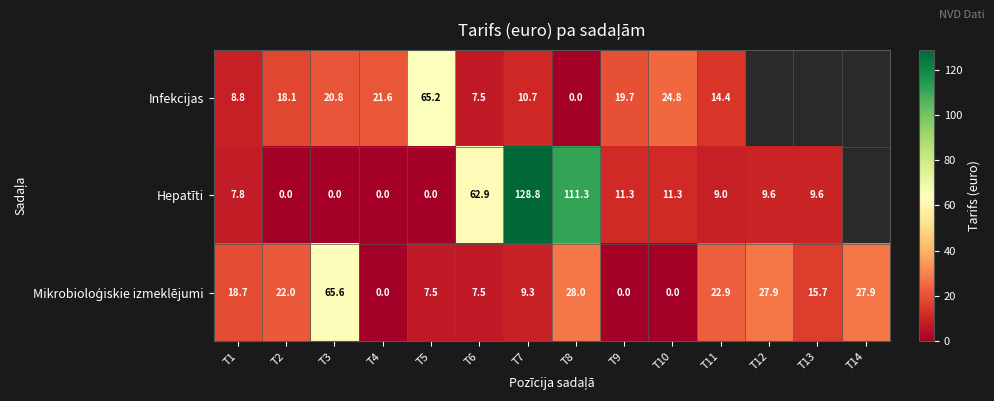

Which series changed the most between T6 and T7?

Hepatīti